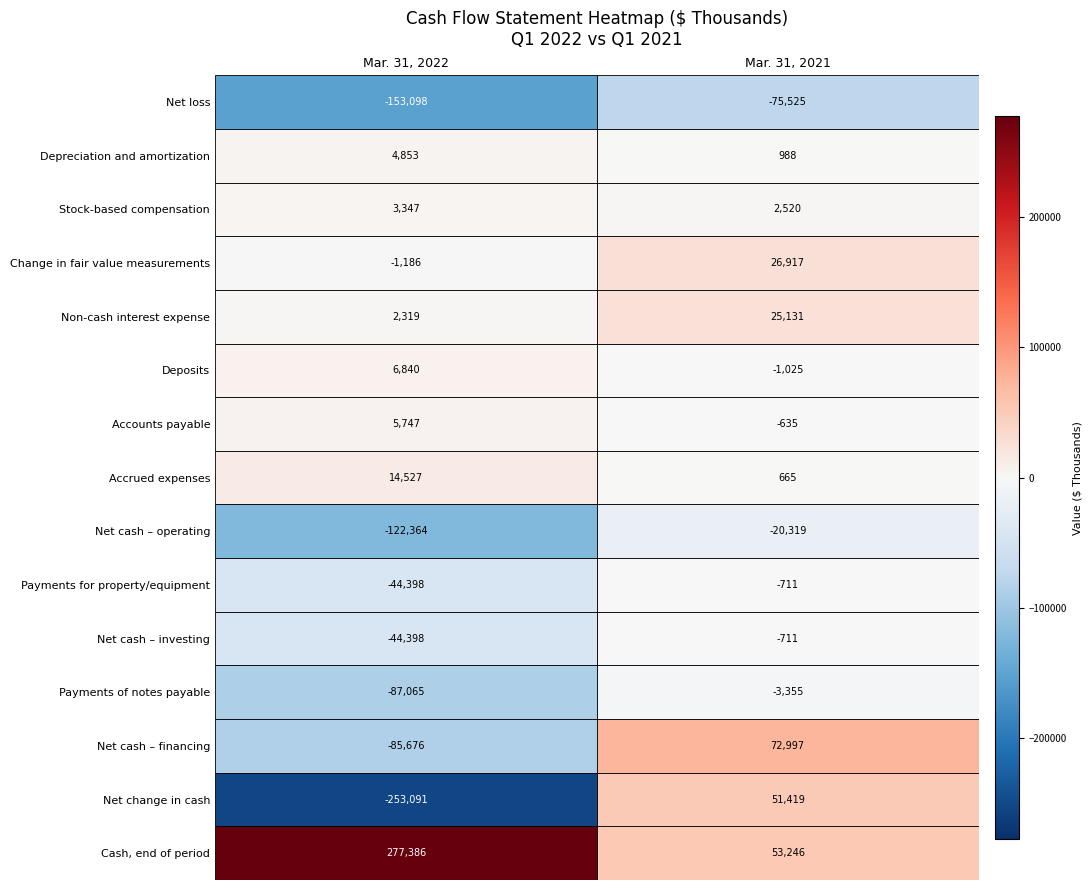

What is the difference between the highest and lowest values at Mar. 31, 2021?

148522